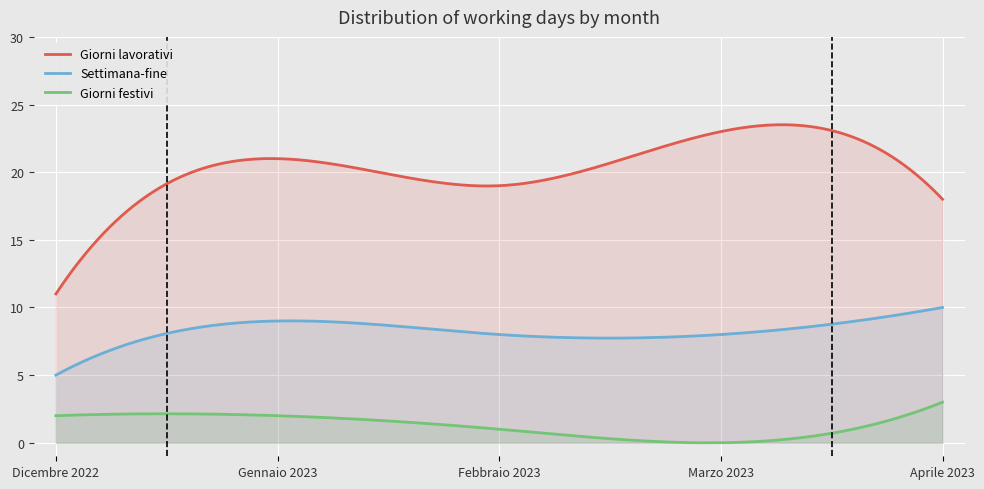

Which has a higher value, Febbraio 2023 or Dicembre 2022?

Febbraio 2023